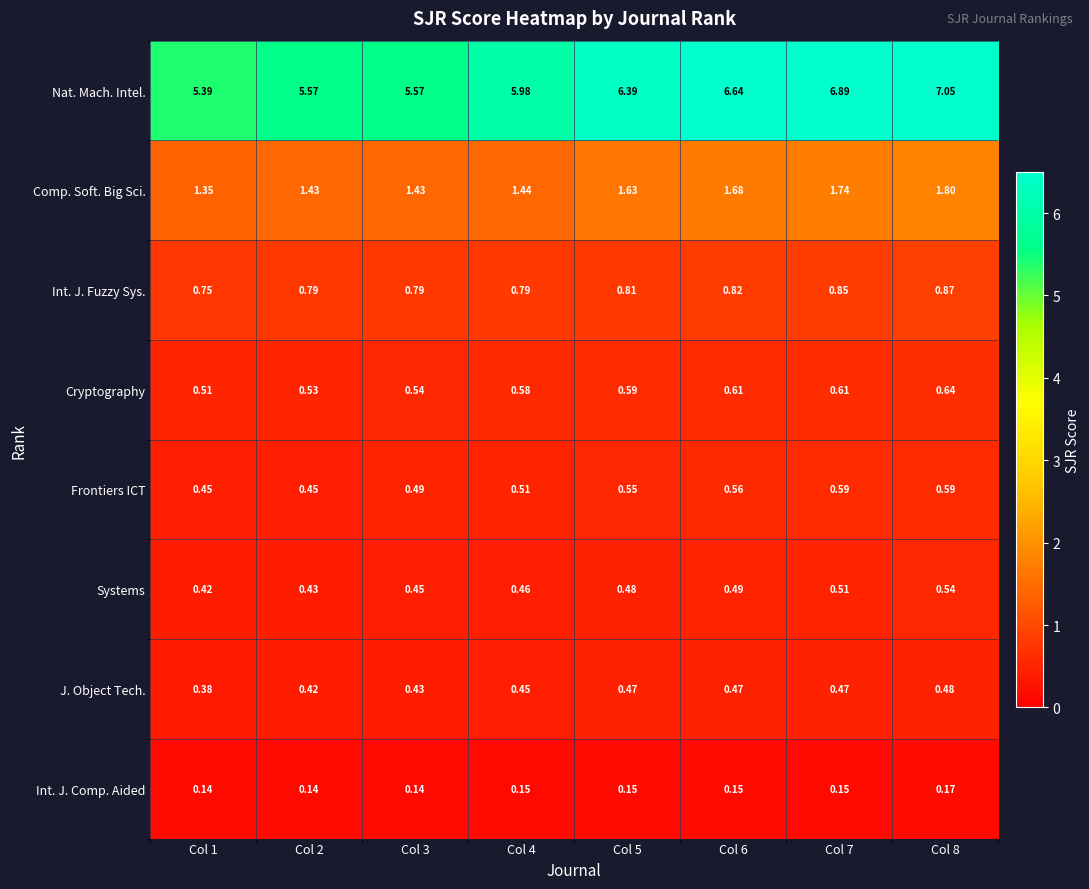

Is the value of Comp. Soft. Big Sci. at Col 7 greater than the value of J. Object Tech. at Col 1?

Yes